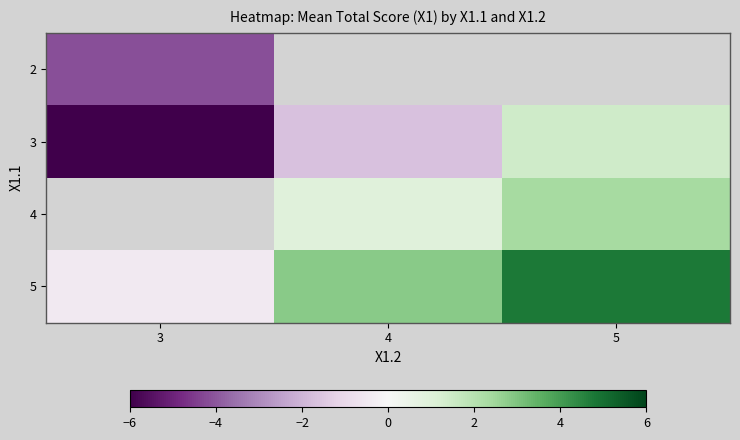

What is the difference between the 3 values at 3 and 4?

4.3